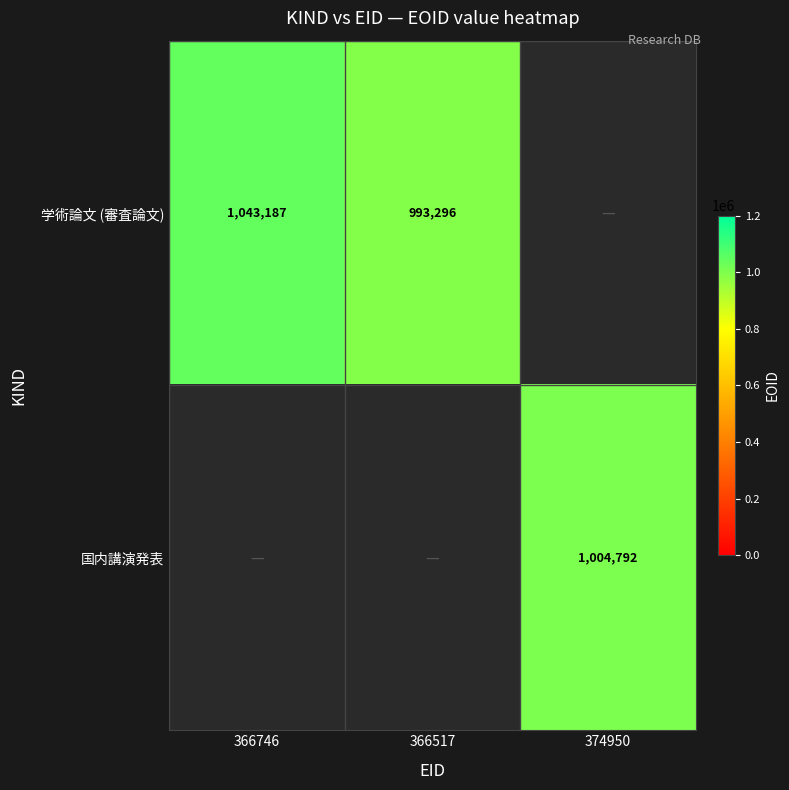

The 学術論文 (審査論文) series shows 285397 at 366517. True or false?

False